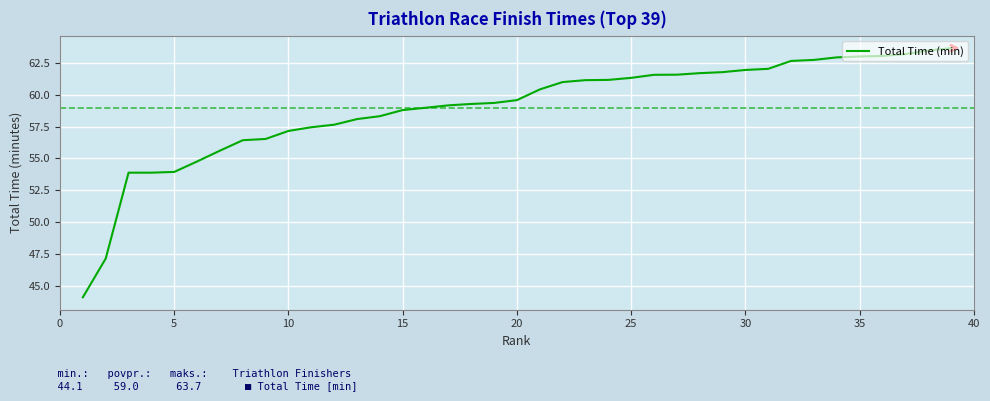

What is the greatest value displayed?

63.7